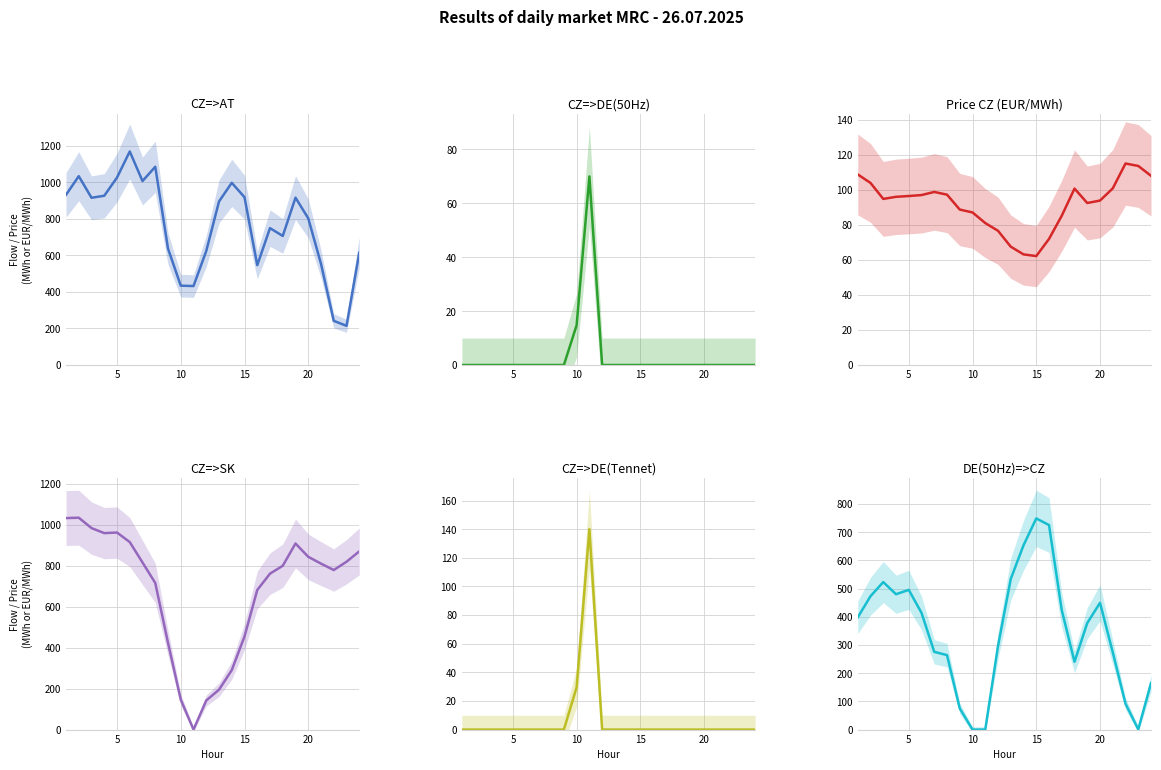

What are all the series names shown in the legend?

CZ=>AT, CZ=>DE(50Hz), Price CZ (EUR/MWh), CZ=>SK, CZ=>DE(Tennet), DE(50Hz)=>CZ